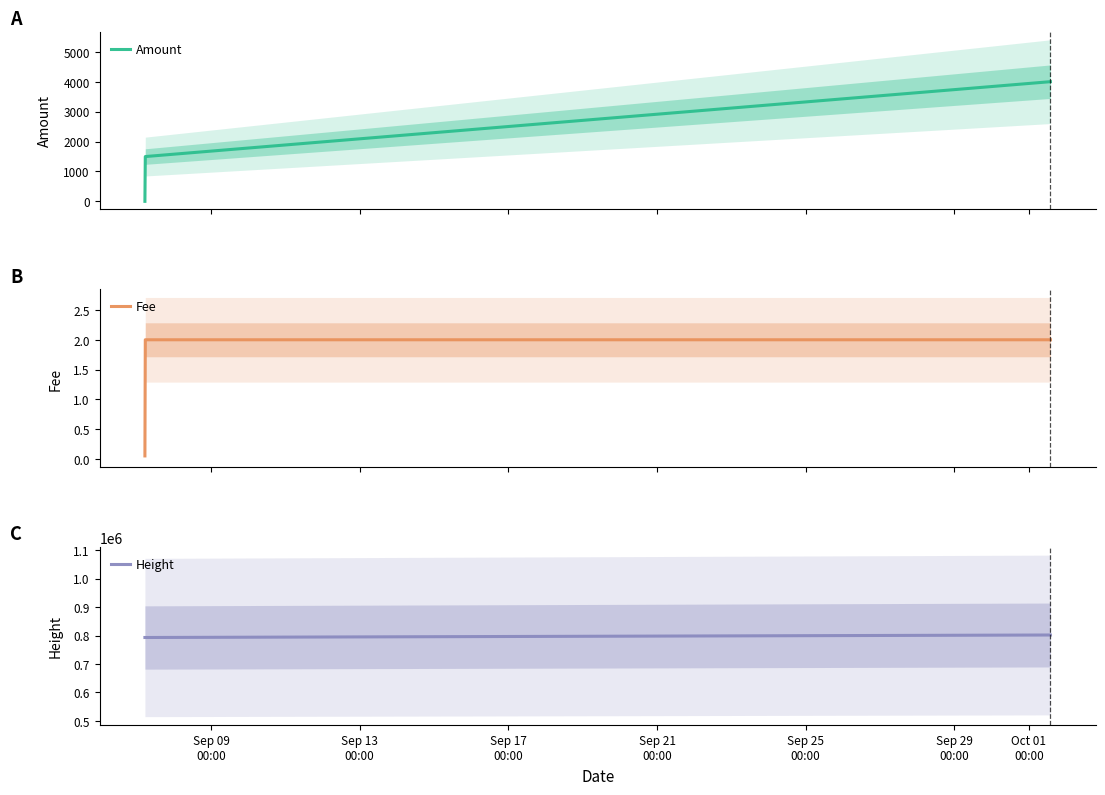

Reading right to left, list all the values displayed in this chart.

Amount: 4000.0	1497.0	0.0
Fee: 2.0	2.0	0.1
Height: 801779.0	793019.0	793015.0